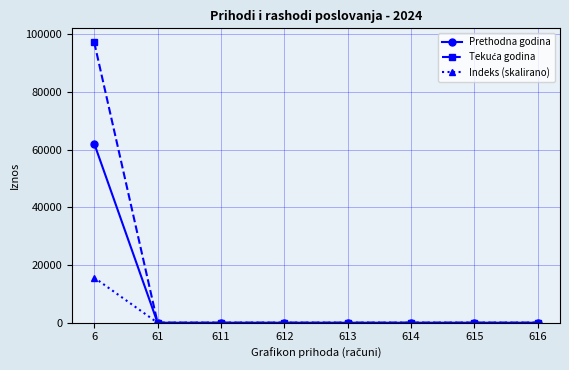

What is the value of the Prethodna godina point at the 1st from the left?

62156.8